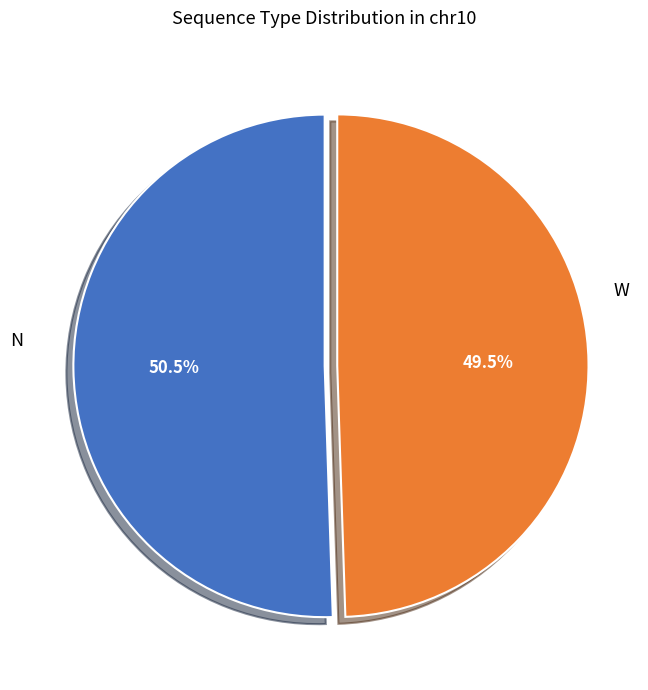

Is there a majority slice in this chart?

Yes